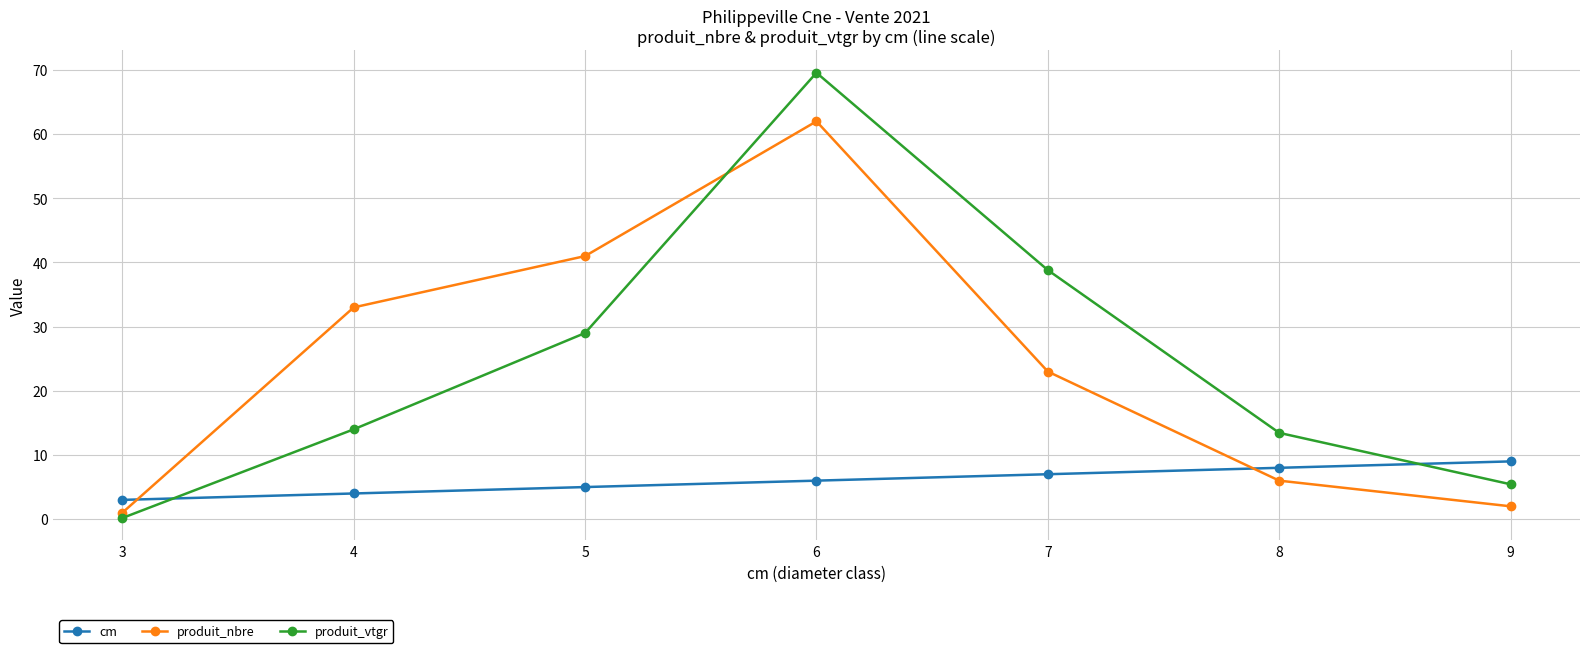

Reading right to left, extract all data points from this chart.

cm: 9.0	8.0	7.0	6.0	5.0	4.0	3.0
produit_nbre: 2.0	6.0	23.0	62.0	41.0	33.0	1.0
produit_vtgr: 5.4	13.4	38.8	69.6	29.0	14.0	0.2